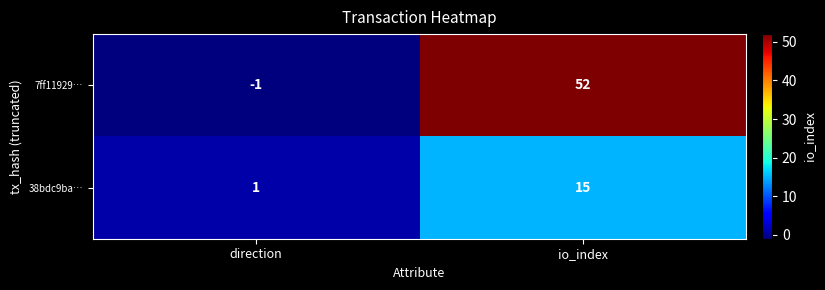

Reading left to right, list all the values displayed in this chart.

7ff11929…: -1	52
38bdc9ba…: 1	15